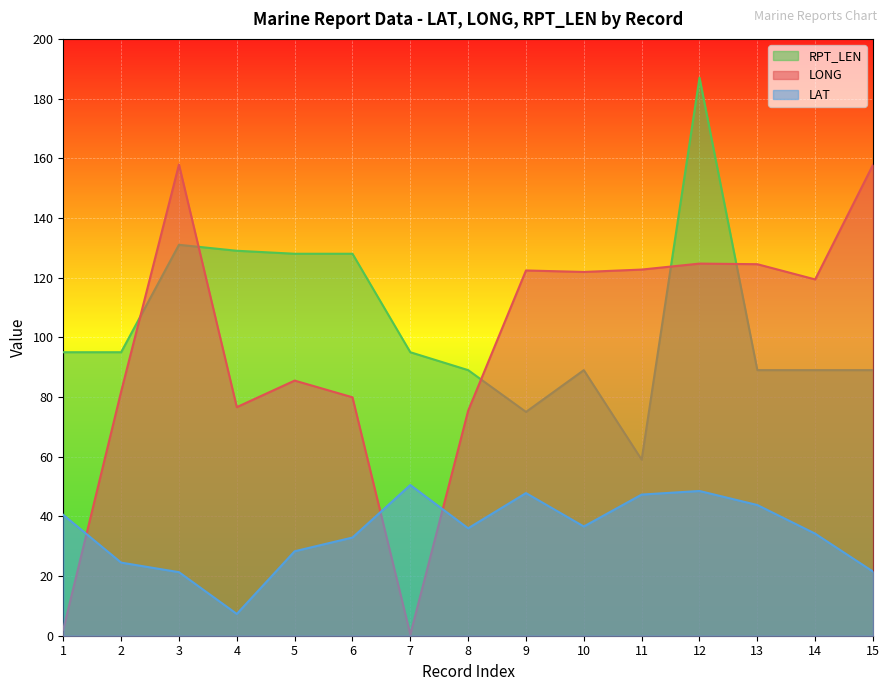

Where is the first local maximum for LONG?

3